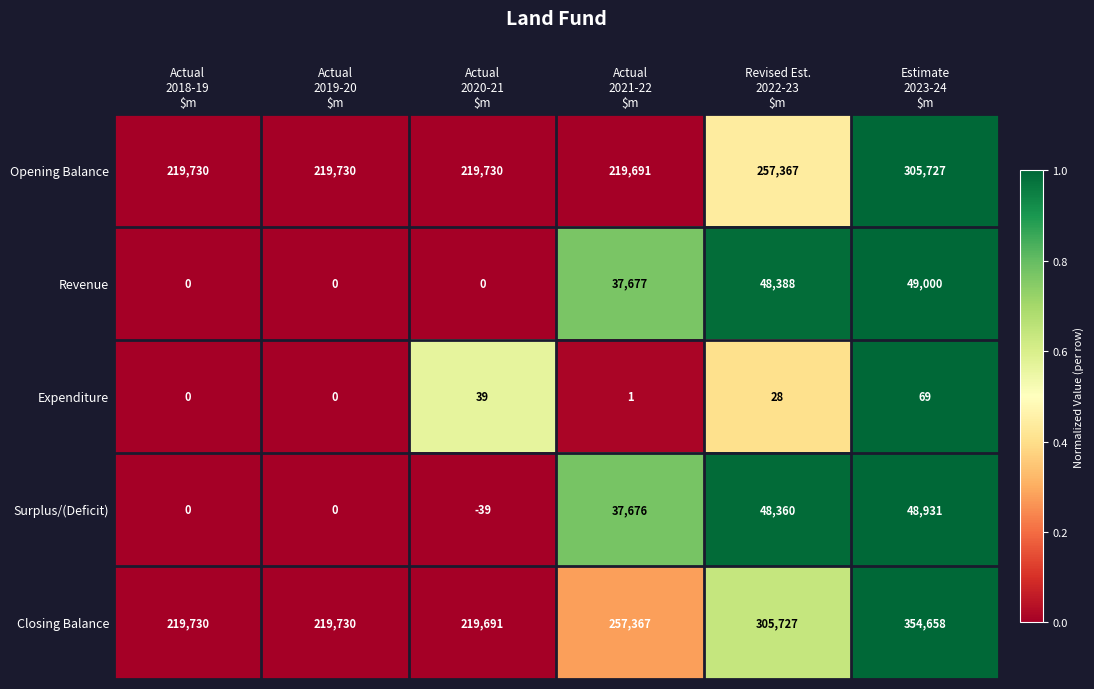

How many data points does each series have?

6